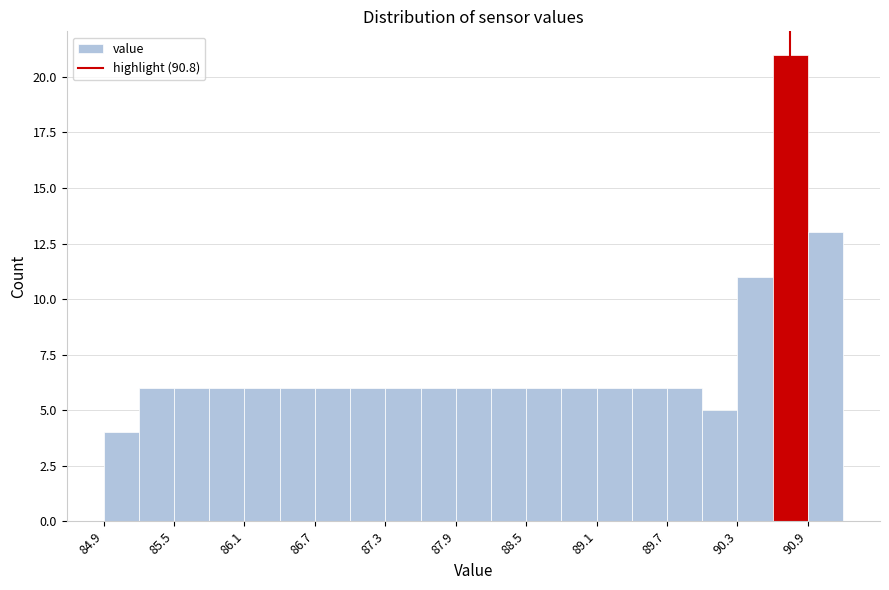

Around what value on the x-axis is the tallest bar? Give the approximate position of its centre, as read against the axis.

90.8